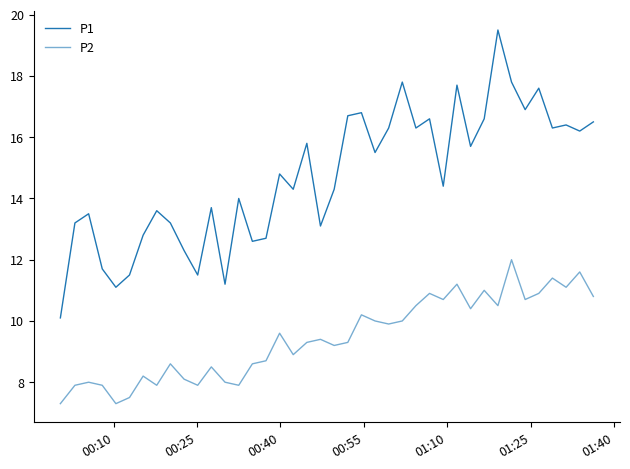

How many categories are shown in the chart?

40